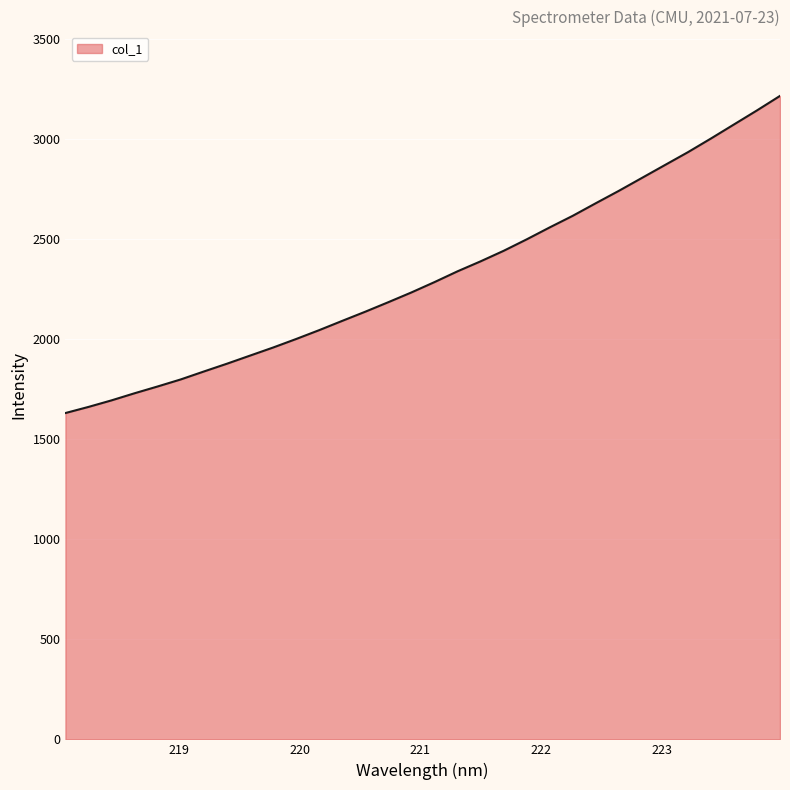

What is the minimum value shown in the chart?

1629.8